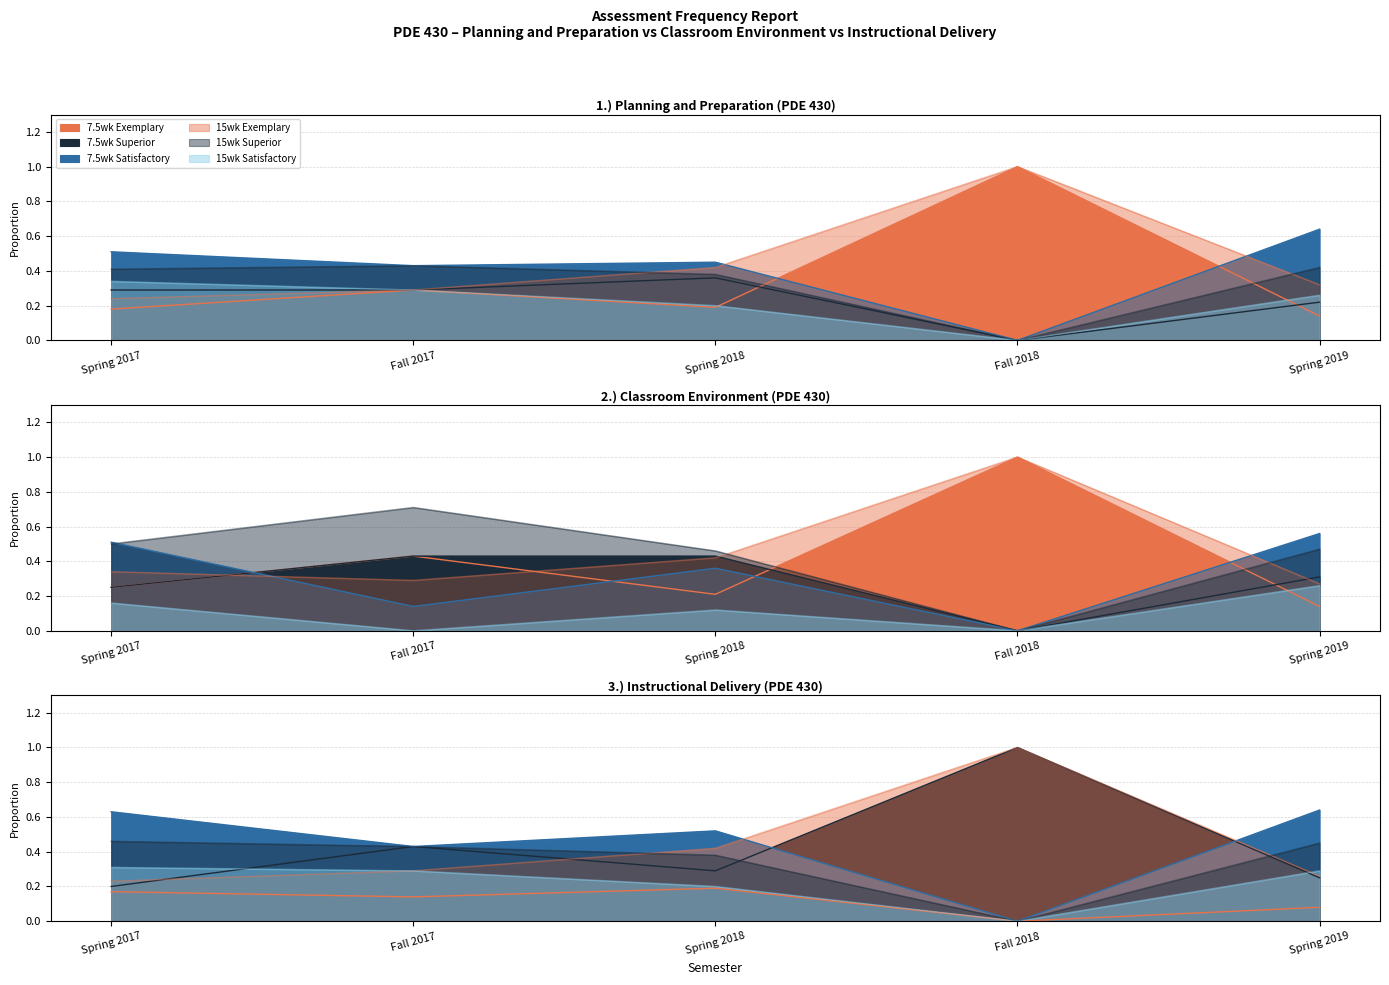

Which series has the largest range (max minus min)?

7.5wk Exemplary